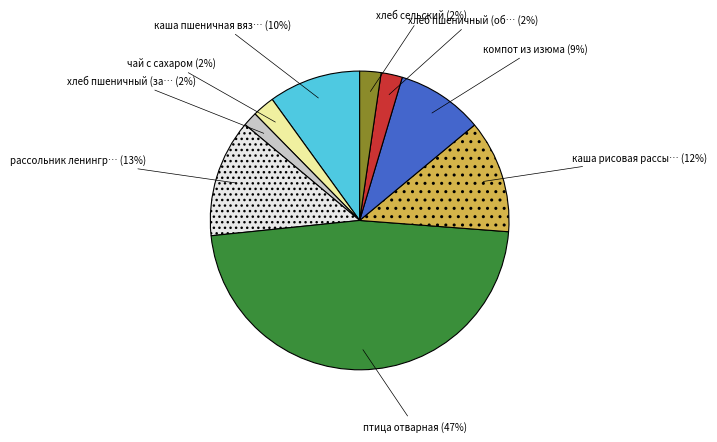

Is there any slice that represents more than half of the pie?

No